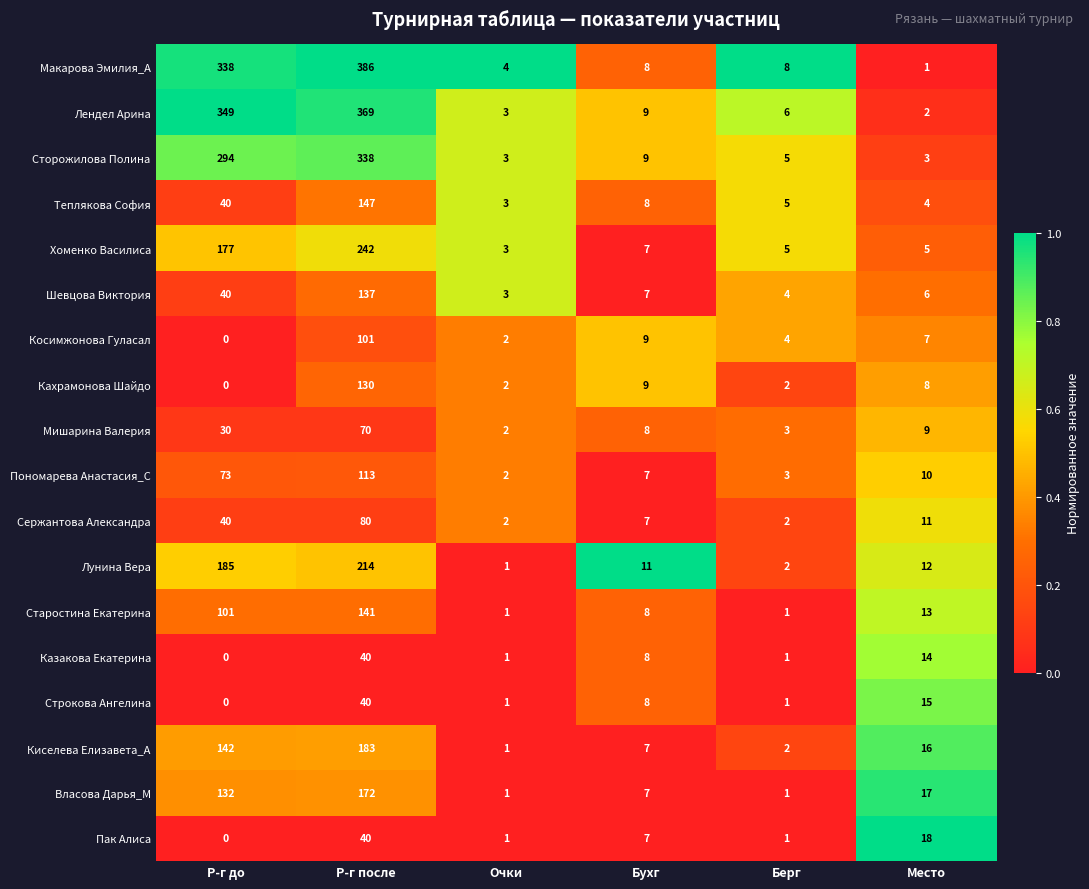

Between Бухг and Берг, which series saw the biggest shift?

Лунина Вера